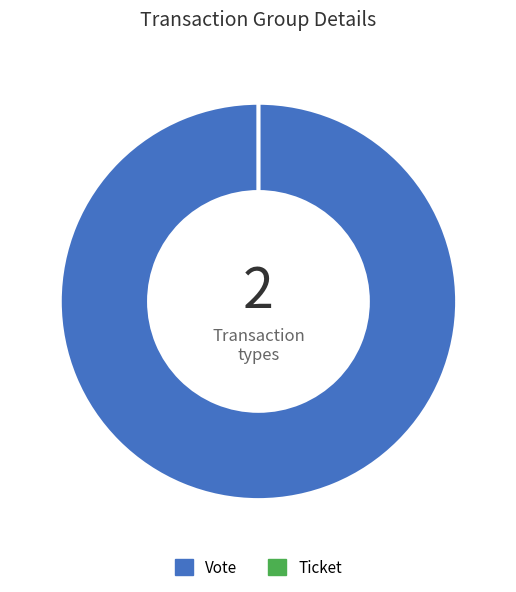

Combined, do Ticket (io_index=0) and Vote (io_index=1) account for over 50%?

Yes